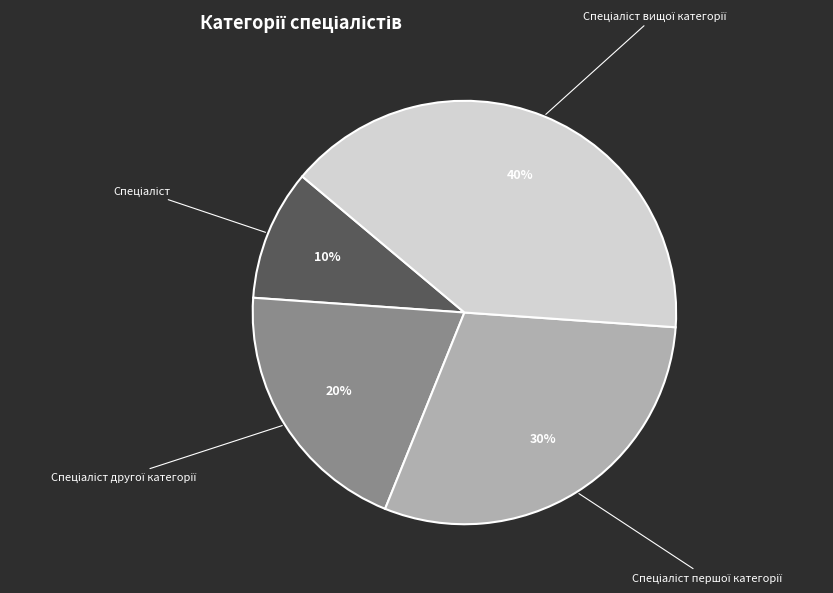

How many segments does this pie chart have?

4